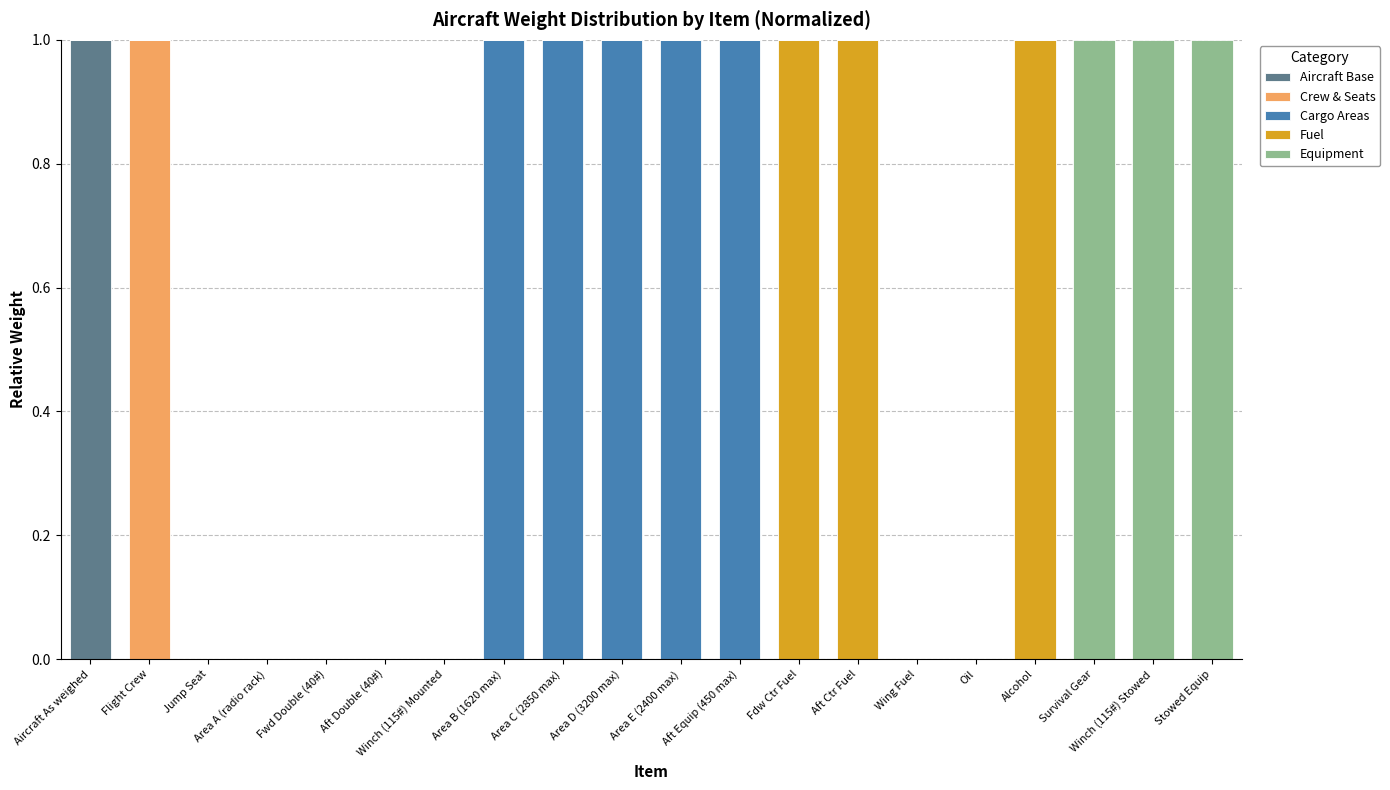

True or false: Aircraft Base has a value of 0 at Area E (2400 max).

True